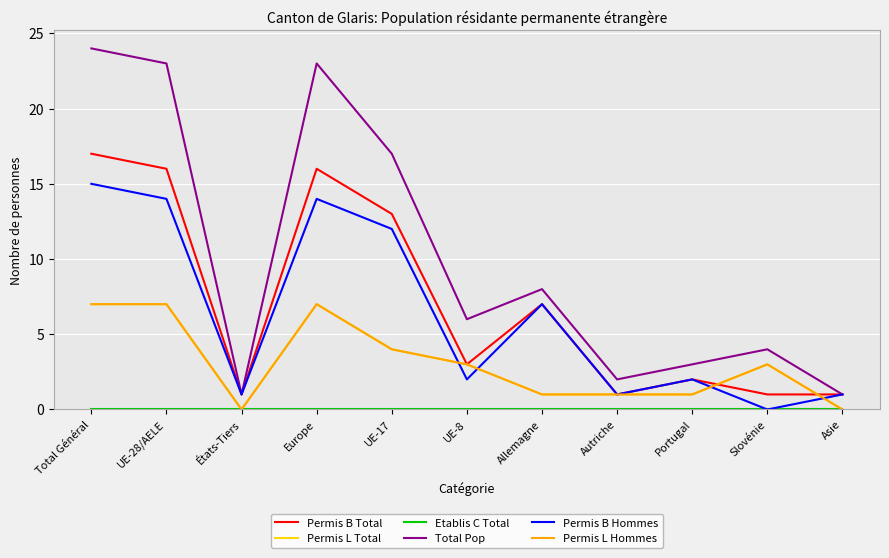

Read the Total Pop value at Allemagne, to the nearest 10.

10